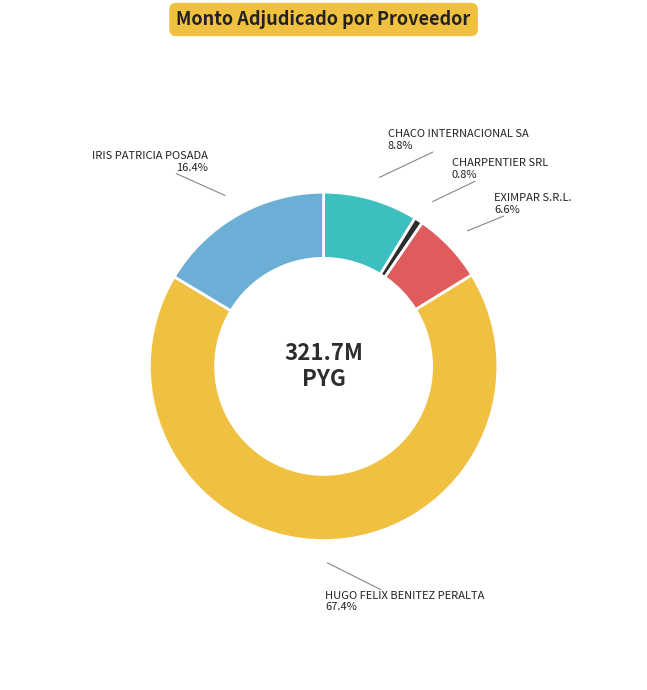

What percentage is the HUGO FELIX BENITEZ PERALTA slice, to the nearest percent?

67%